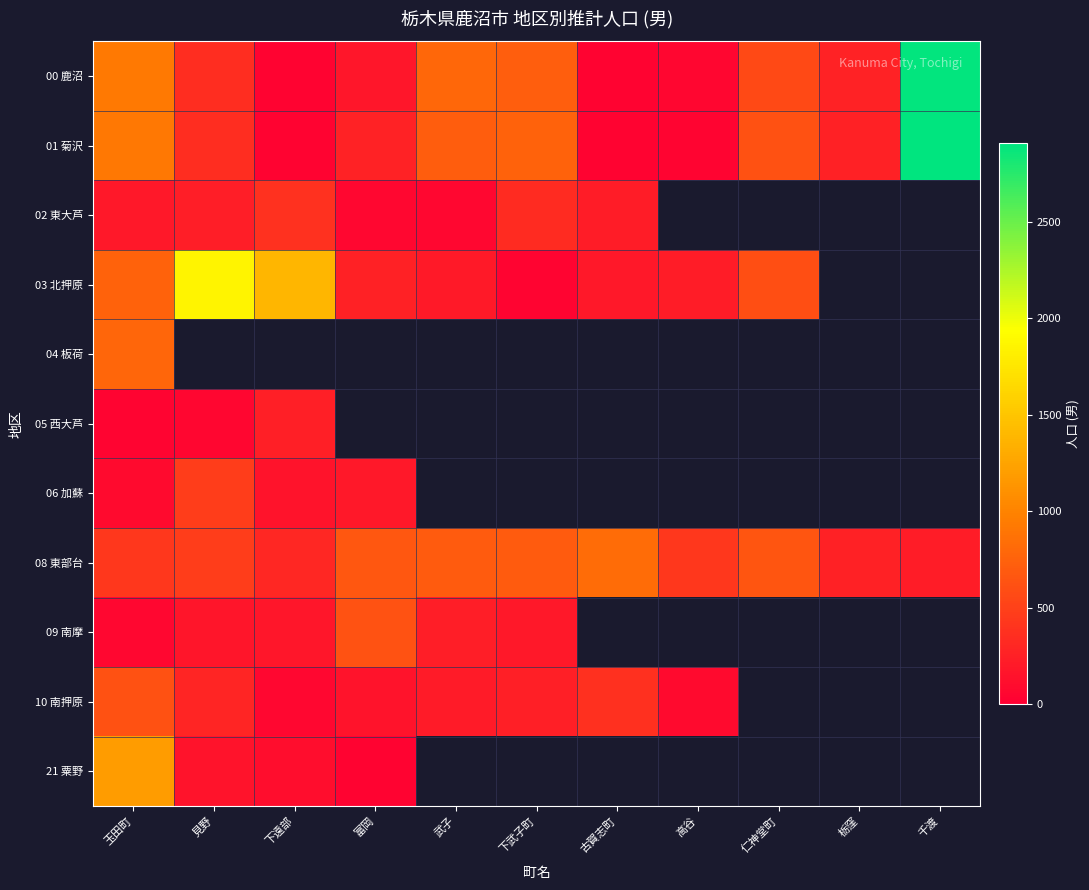

What is the minimum value shown in the chart?

26.0